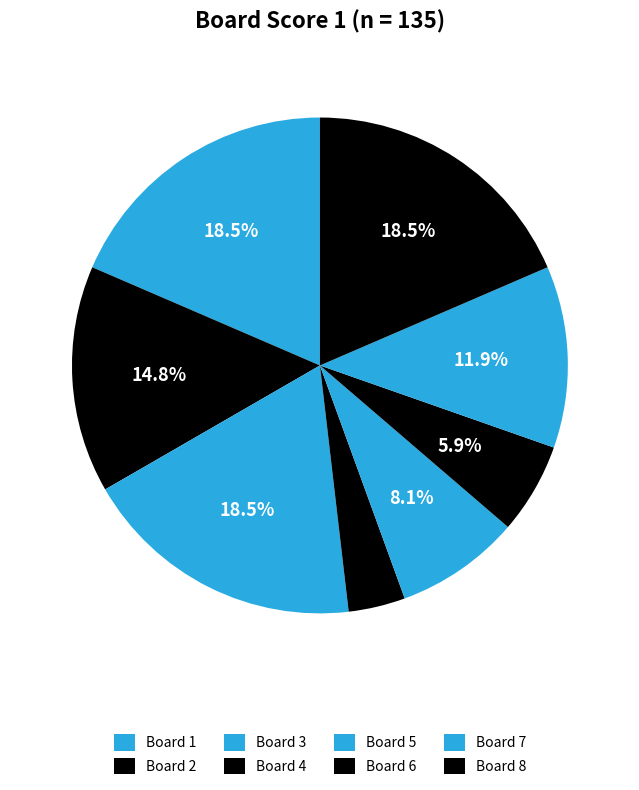

How many slices are in this pie chart?

8